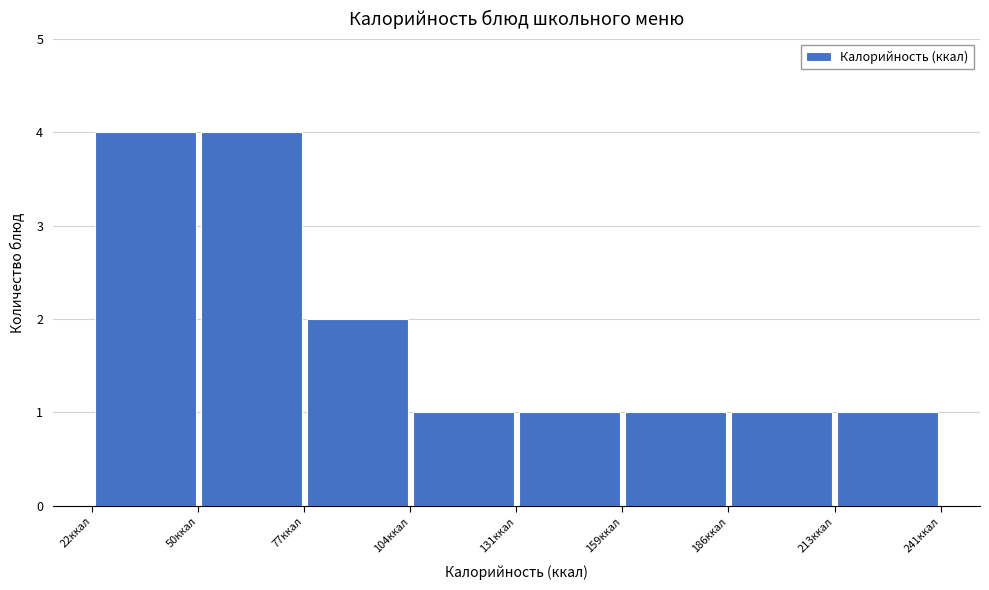

What is the height of the bar covering 215 to 240 on the x-axis? Neither the bar edges nor the heights are printed on the chart, so give them approximately, as read against the axes.

1